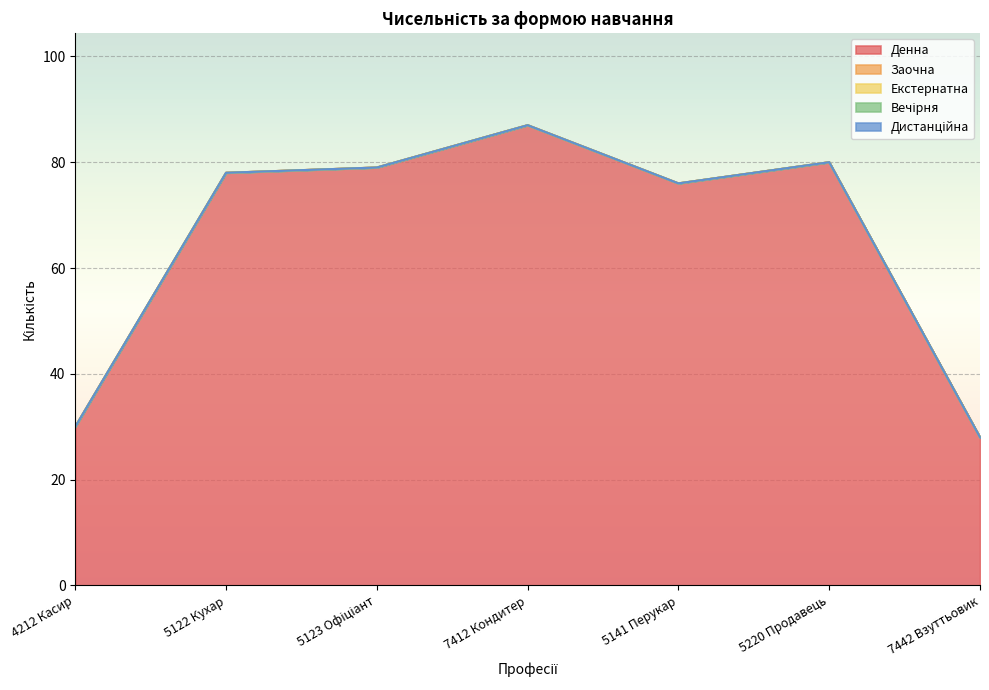

What are all the series names shown in the legend?

Денна, Заочна, Екстернатна, Вечірня, Дистанційна